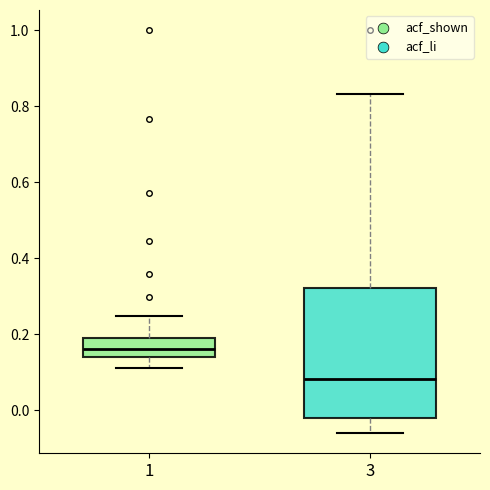

Reading left to right, read every box against the y-axis: the position of its median line, the range the box covers, and the ends of its whiskers. The values are not printed on the chart, so give them approximately, as read against the axis.

1: median 0.16, box 0.14 to 0.20, whiskers 0.12 to 0.24
3: median 0.08, box -0.02 to 0.32, whiskers -0.06 to 0.84